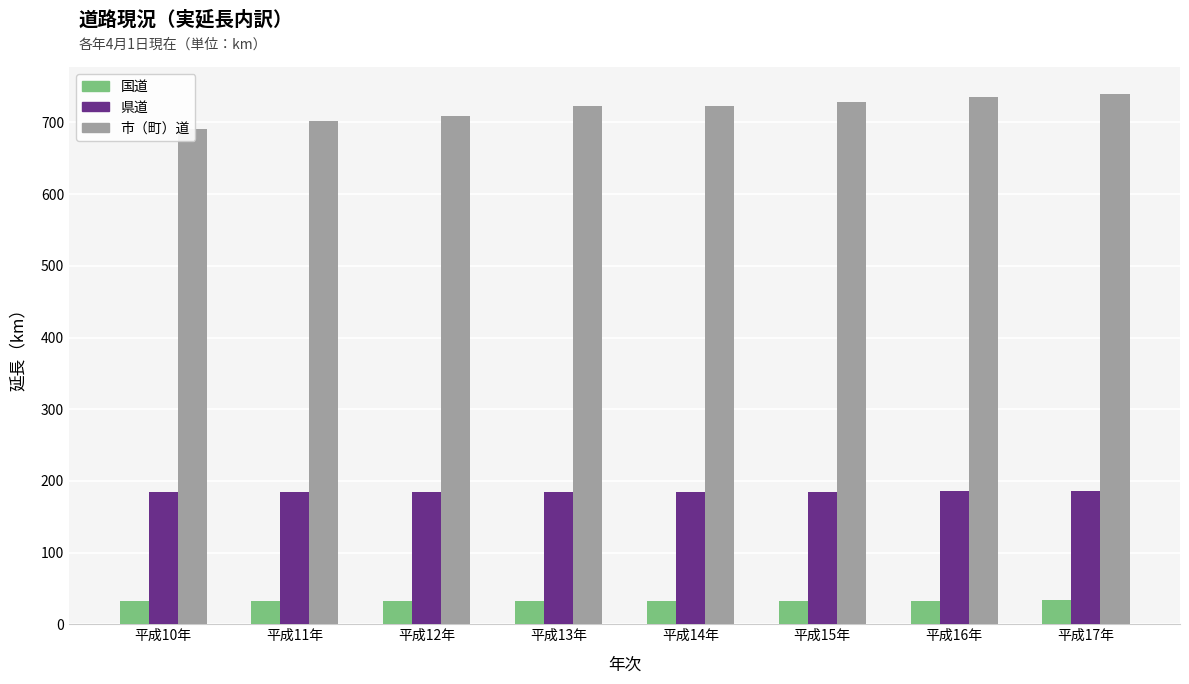

What is the label of the 7th bar from the left?

平成16年